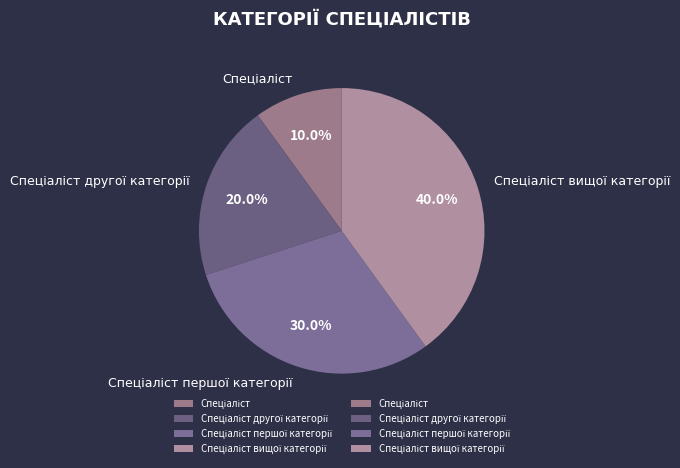

Does any single category account for the majority?

No